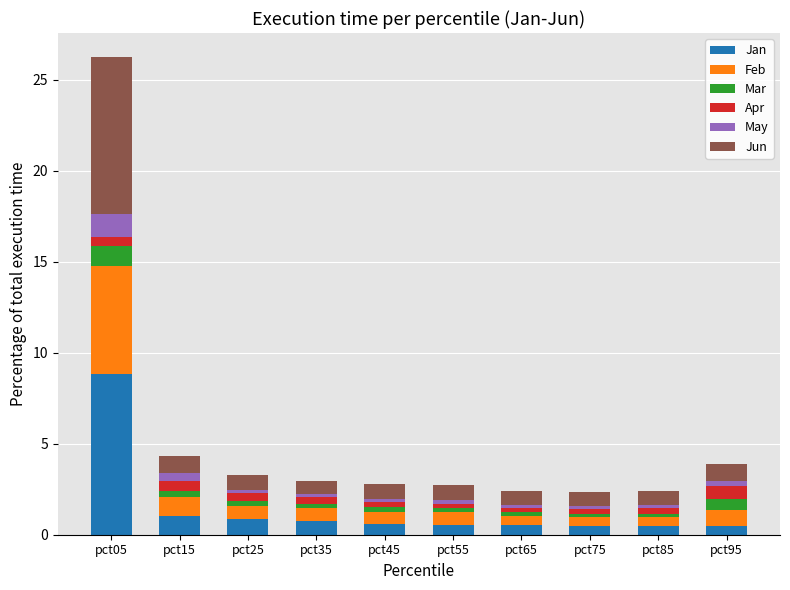

At which category is the sum across all series the highest?

pct05